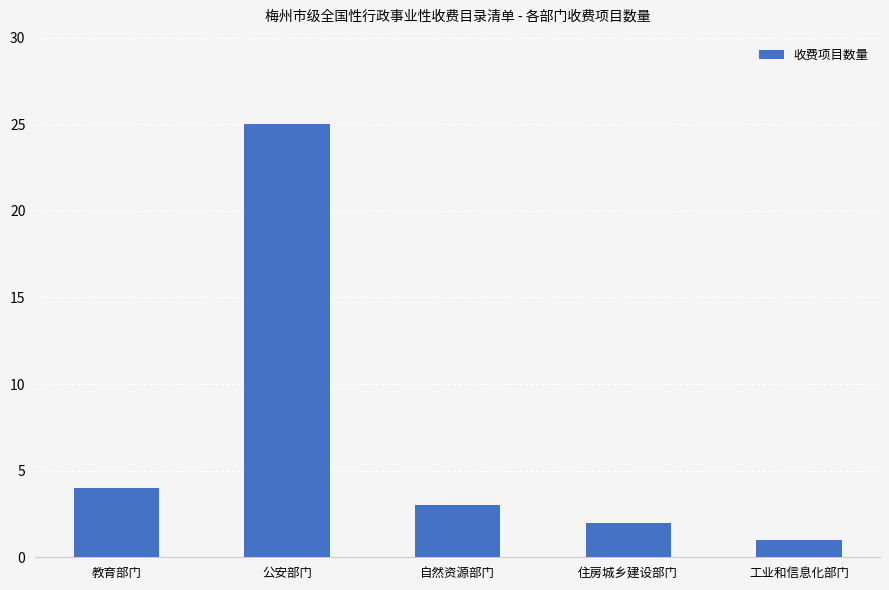

Are the bars grouped side by side (vs. stacked)?

No